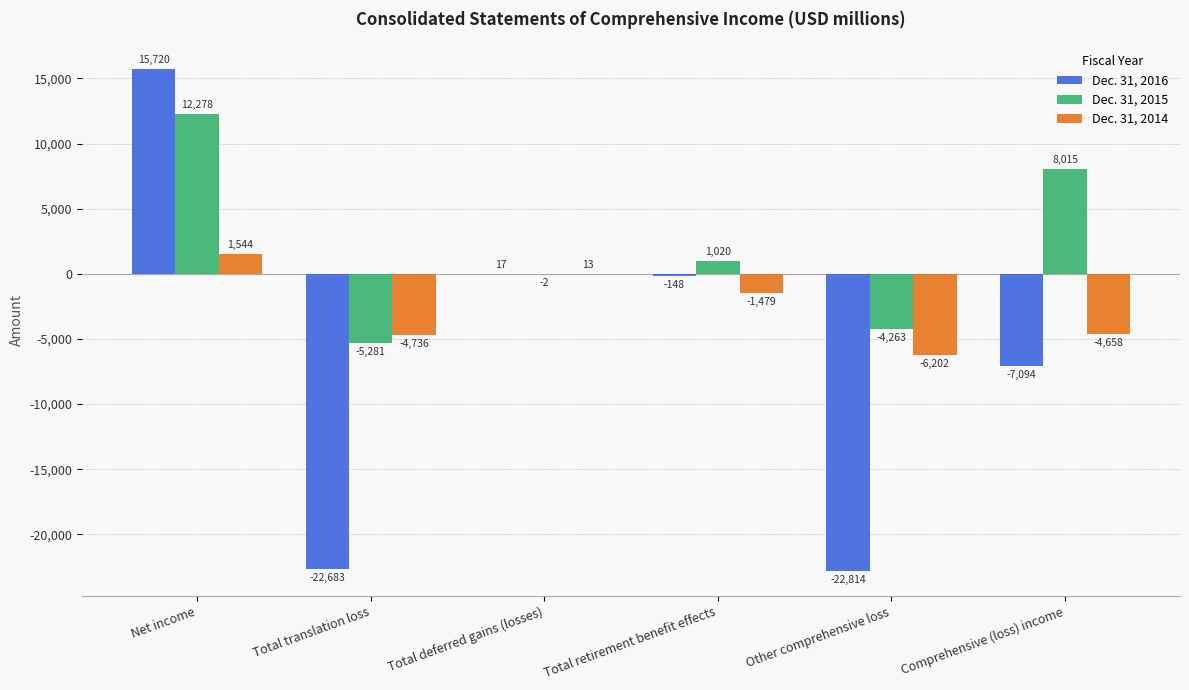

How many data points in Dec. 31, 2014 are above -1479?

2